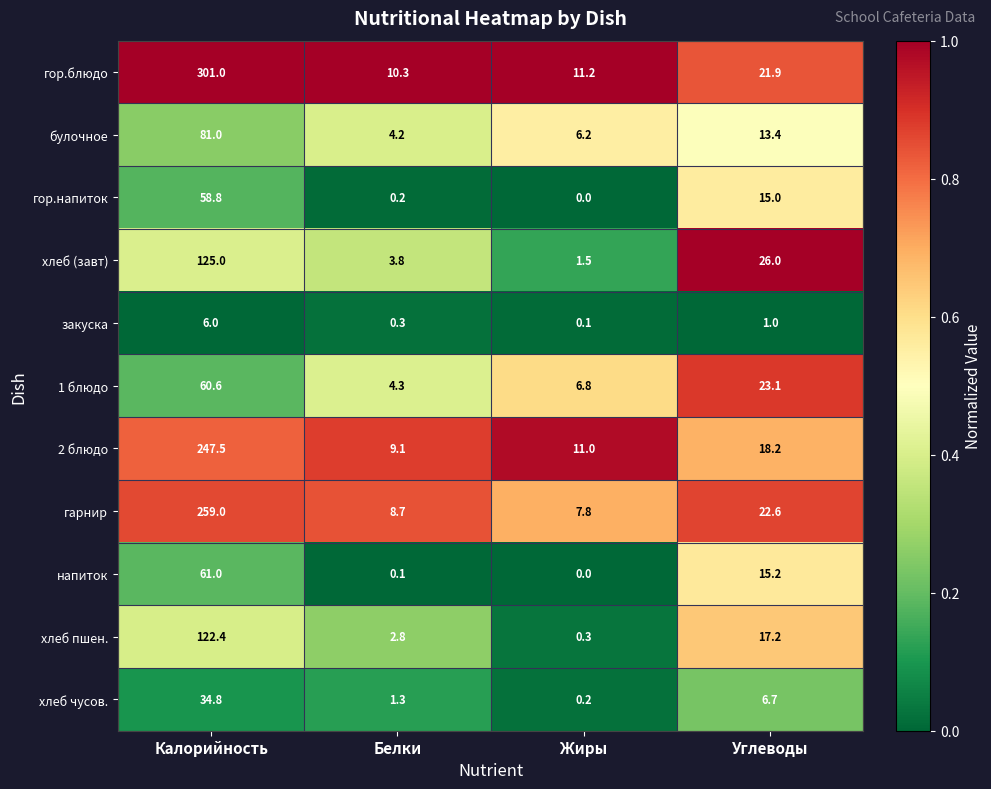

Where is гор.напиток nearest to the value 29?

Углеводы